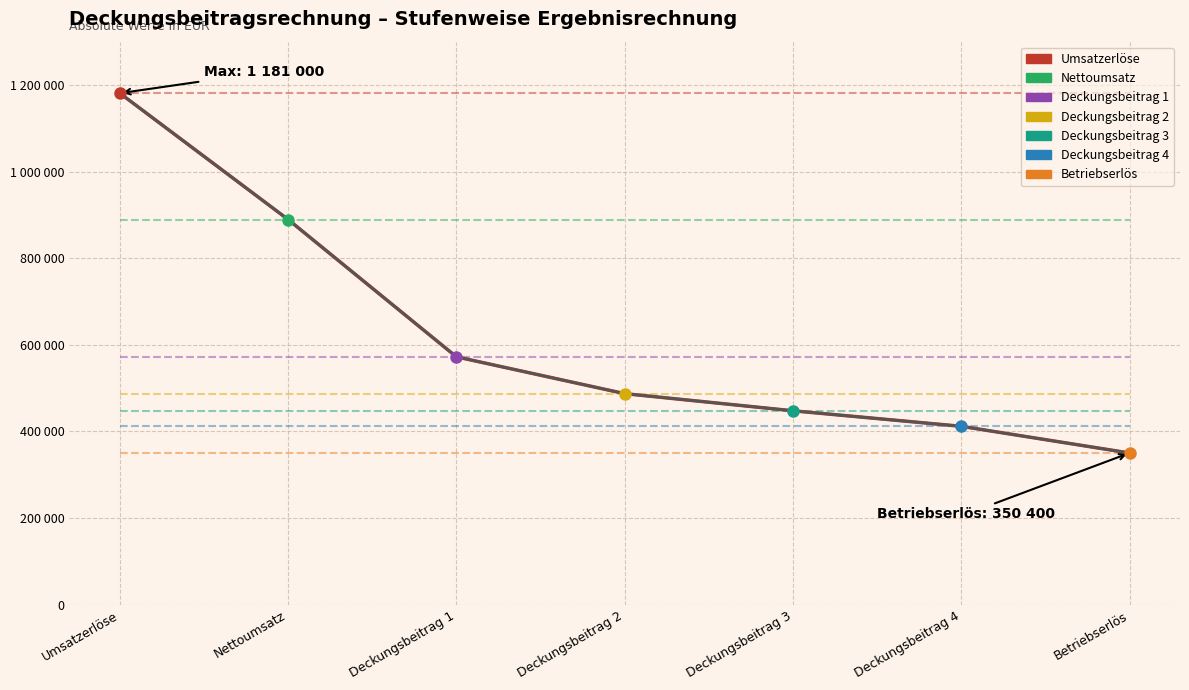

What is the maximum value shown in the chart?

1181000